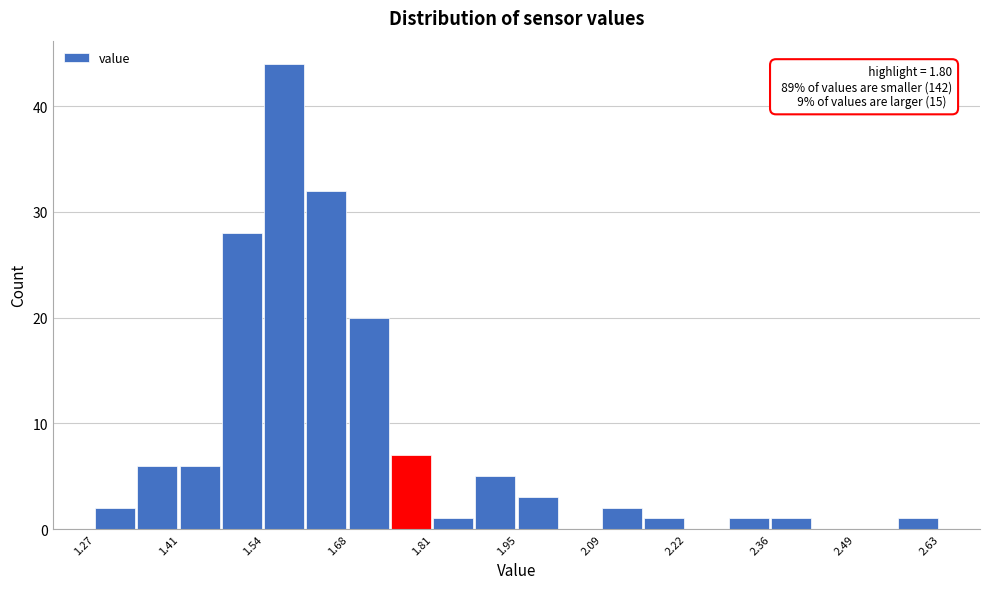

Read against the x-axis, roughly where is the centre of the tallest bar?

1.58